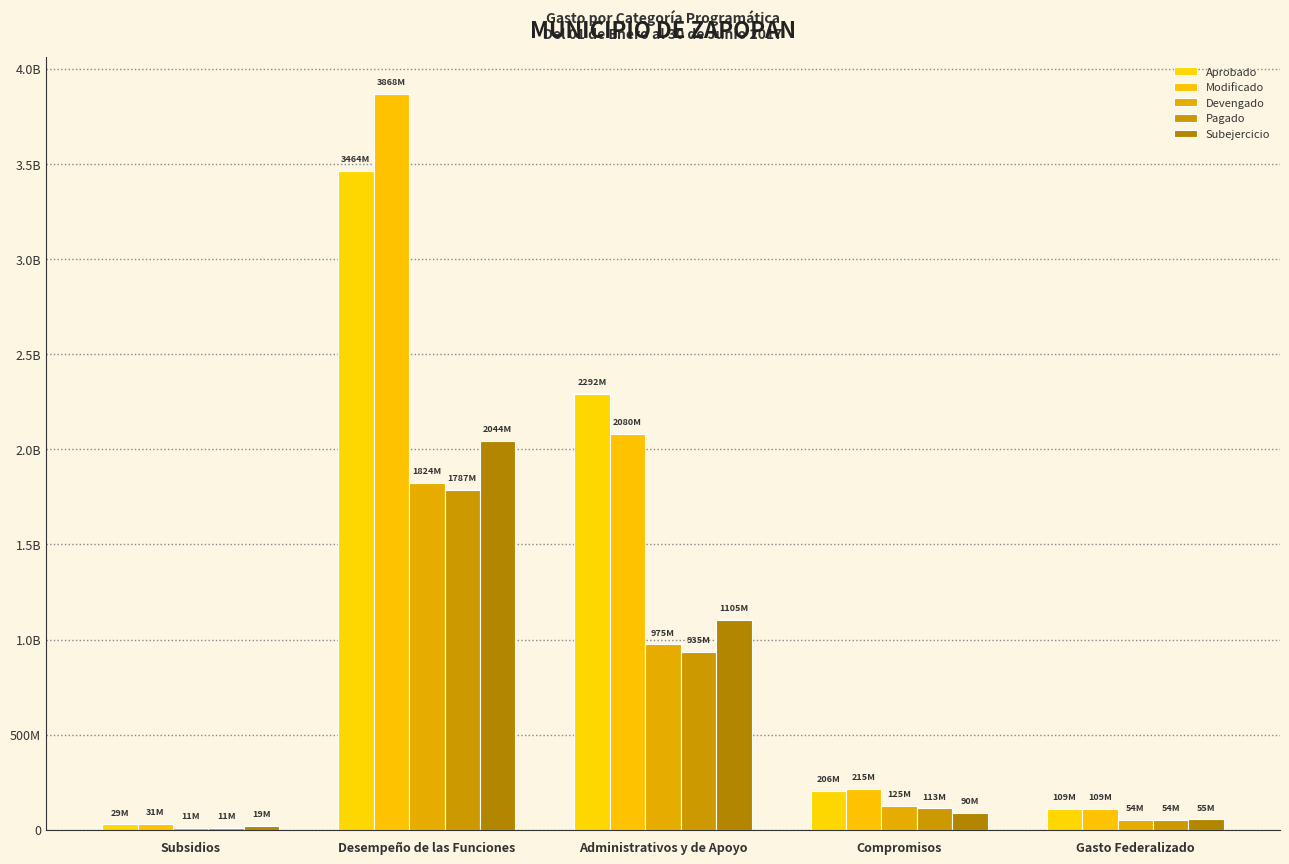

Are the bars grouped side by side (vs. stacked)?

Yes